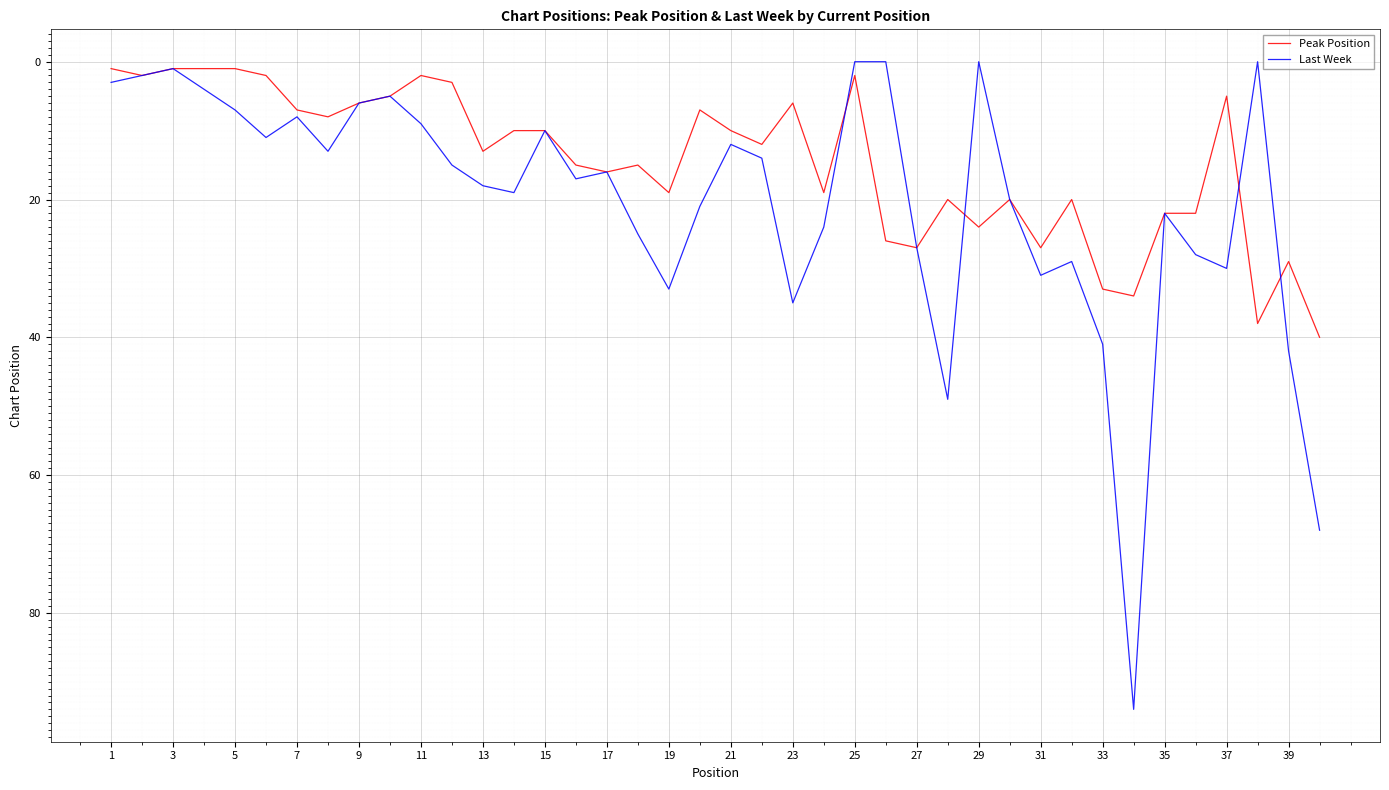

Rank the series by their maximum value, from lowest to highest.

Peak Position, Last Week